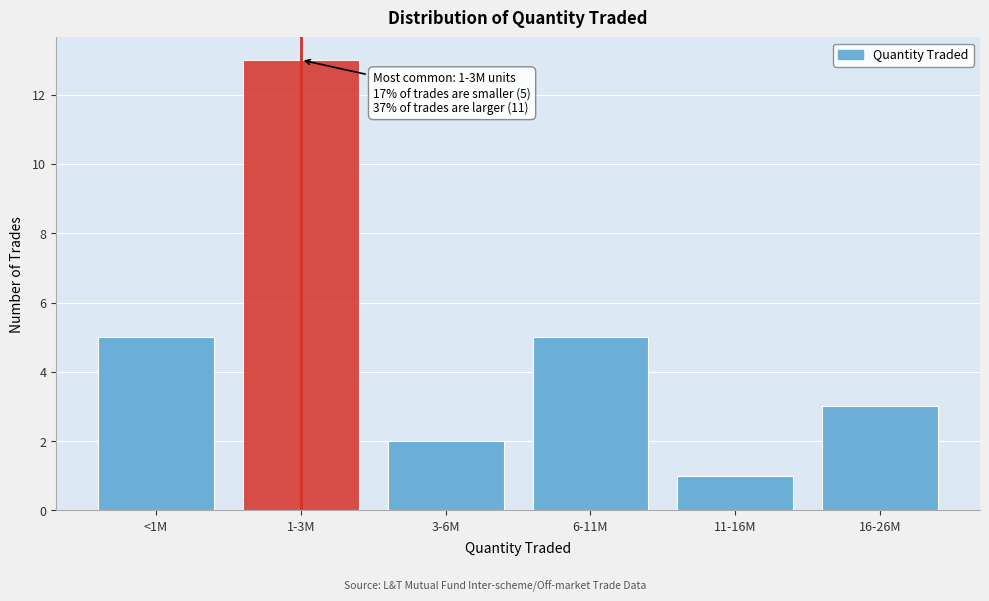

Reading left to right, extract all data points from this chart.

5	13	2	5	1	3